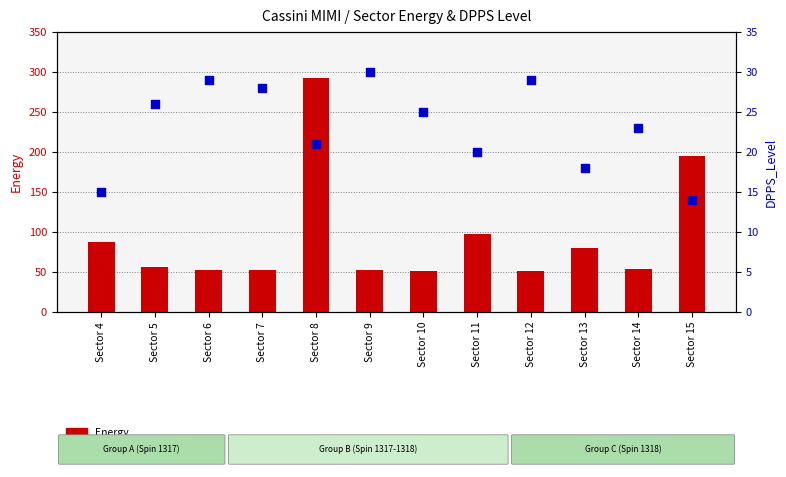

What is the total value across all series at Sector 14?

77